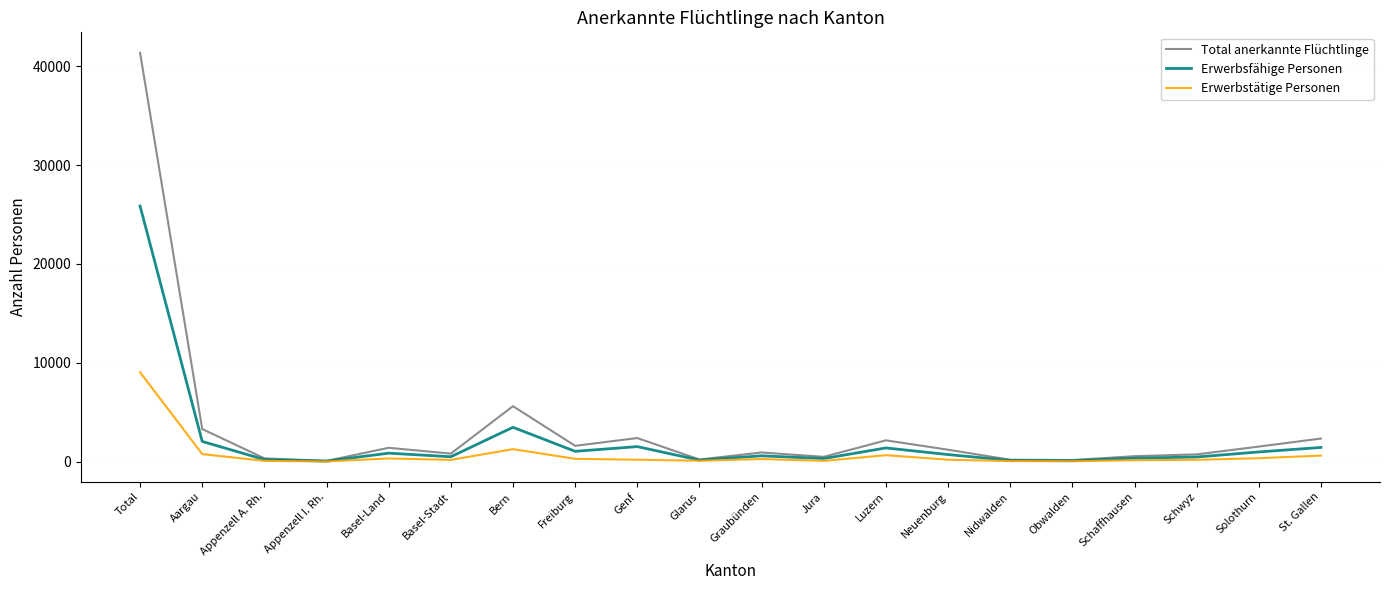

Where is Erwerbsfähige Personen nearest to the value 12958?

Bern